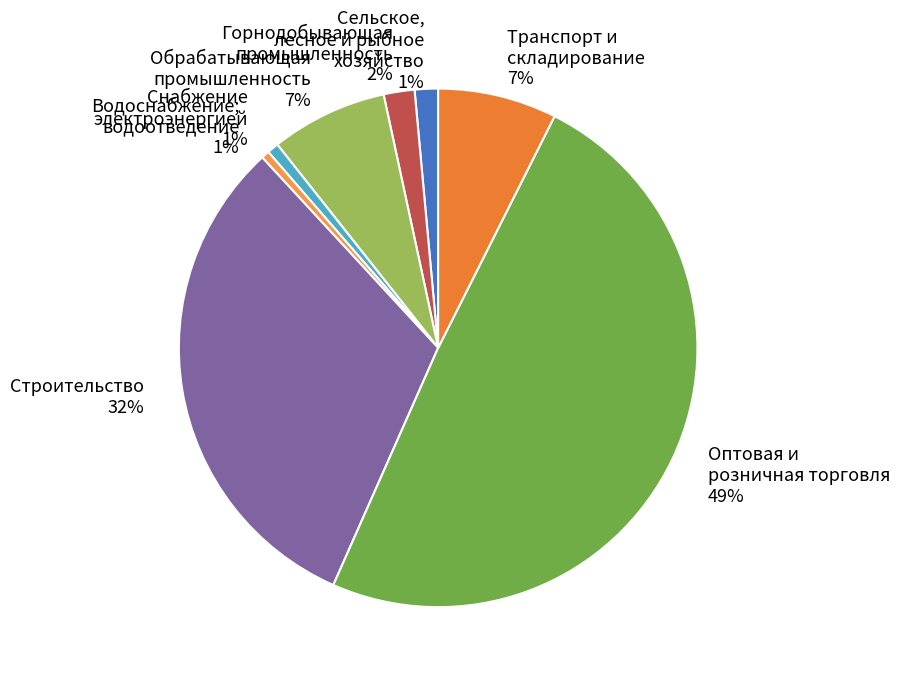

How many segments does this pie chart have?

8